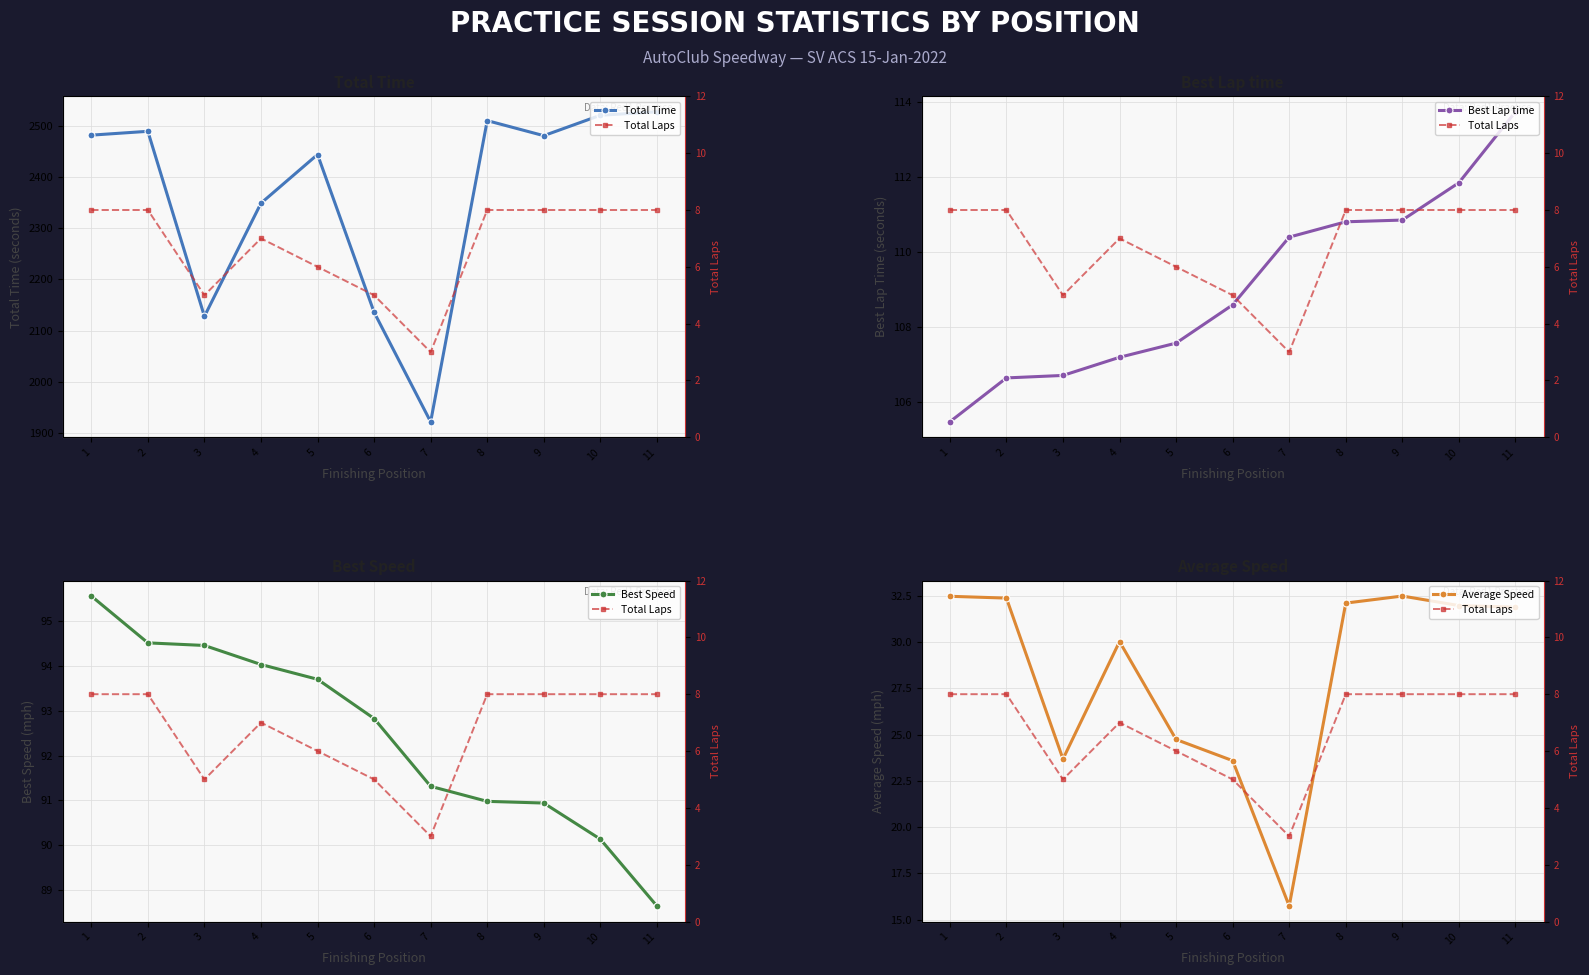

List the labels in order of Total Time value, largest first.

11, 10, 8, 2, 1, 9, 5, 4, 6, 3, 7